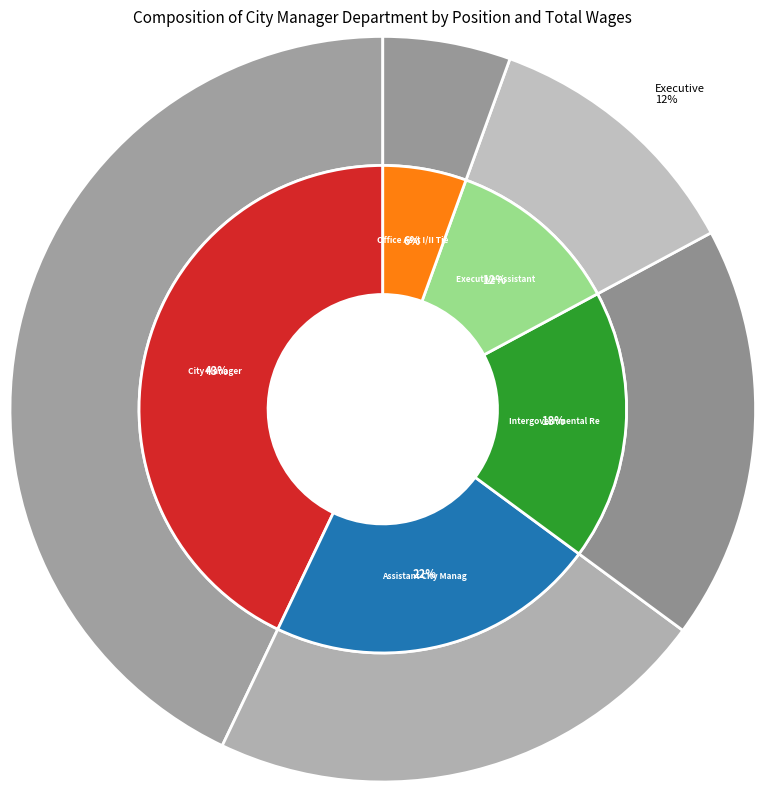

Is there any slice that represents more than half of the pie?

No